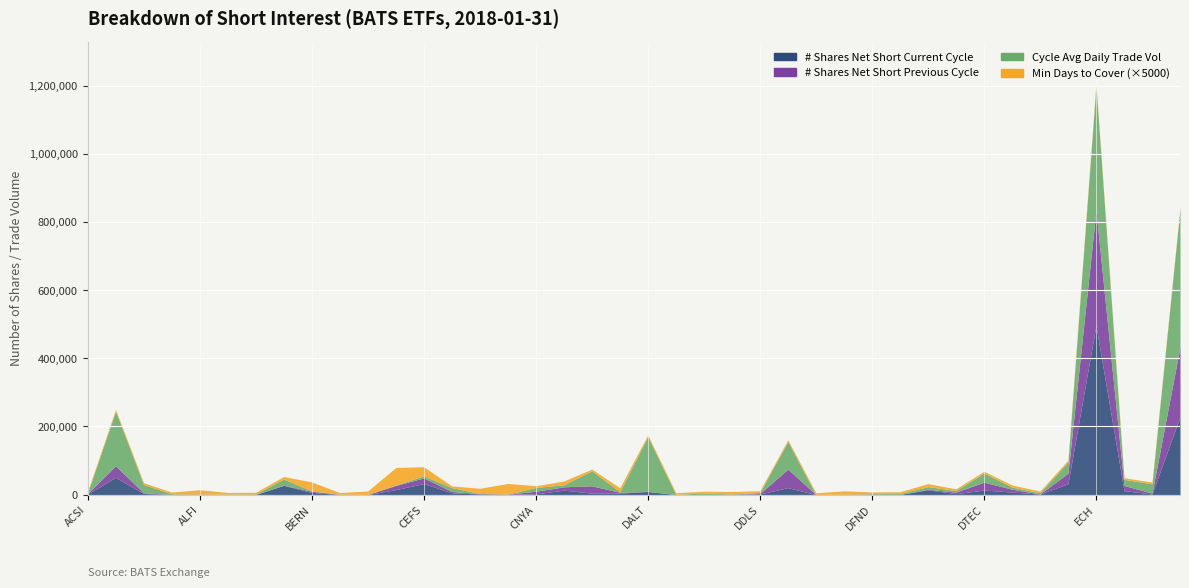

Is it true that Min # of Trade Days To Cover Shorts equals 1.0 at DYB?

True